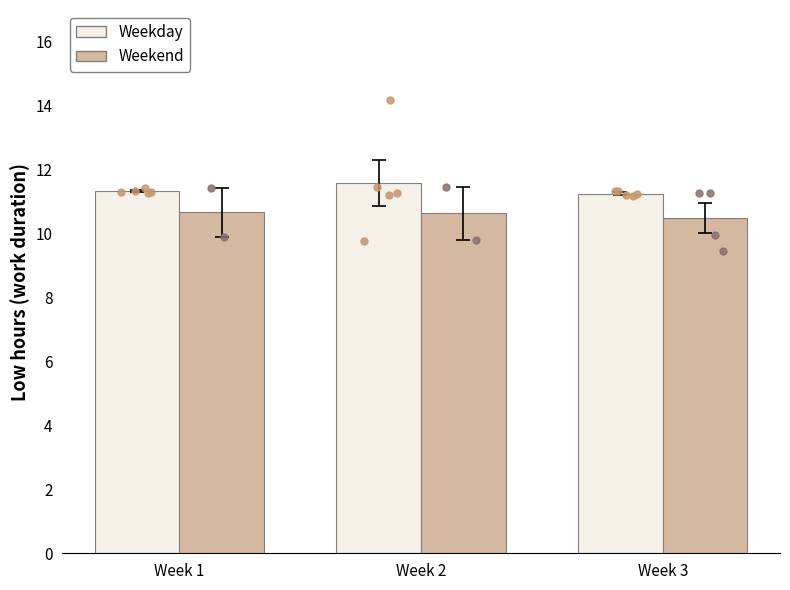

Which series contains the highest Y value?

Weekday